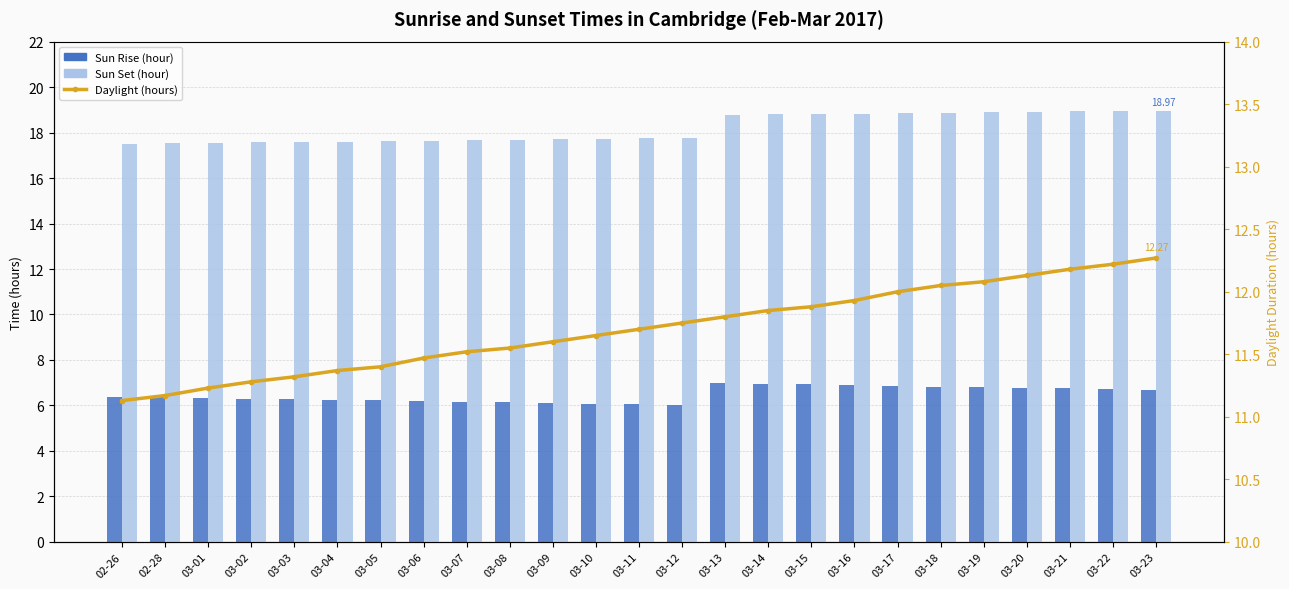

What is the difference between the Sun Rise (hour) values at 03-10 and 03-12?

0.1